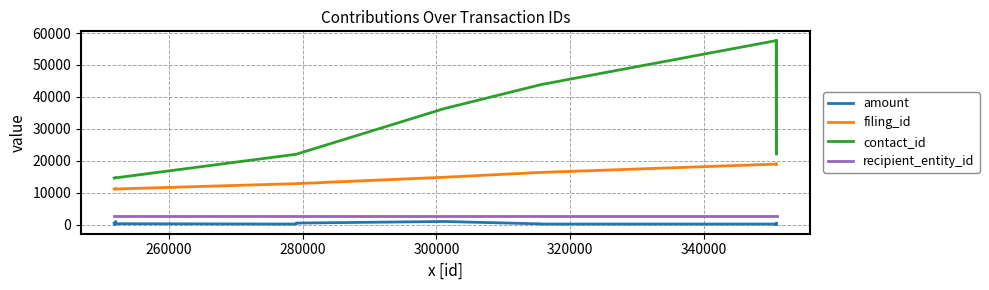

True or false: recipient_entity_id has more than 1 points higher than both neighbors.

False